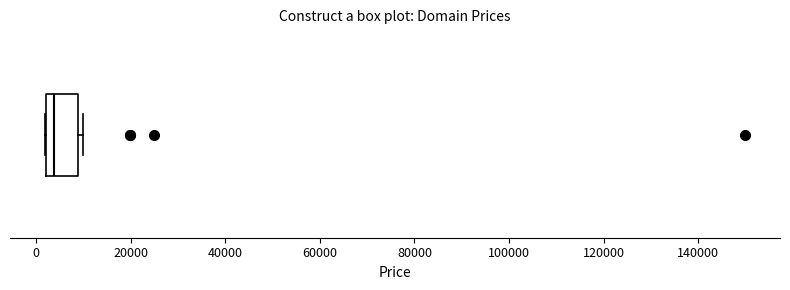

Read this box plot against the x-axis: the position of the median line, the range covered by the box, and the ends of both whiskers. The values are not printed on the chart, so give them approximately, as read against the axis.

median 4000, box 2000 to 8000, whiskers 2000 to 10000